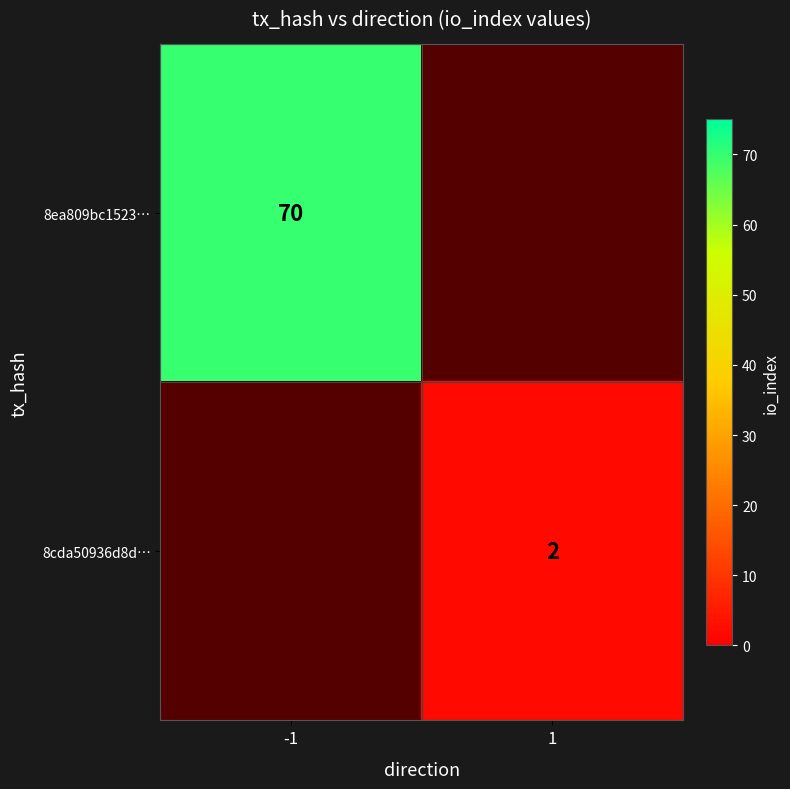

What is the greatest value displayed?

70.0